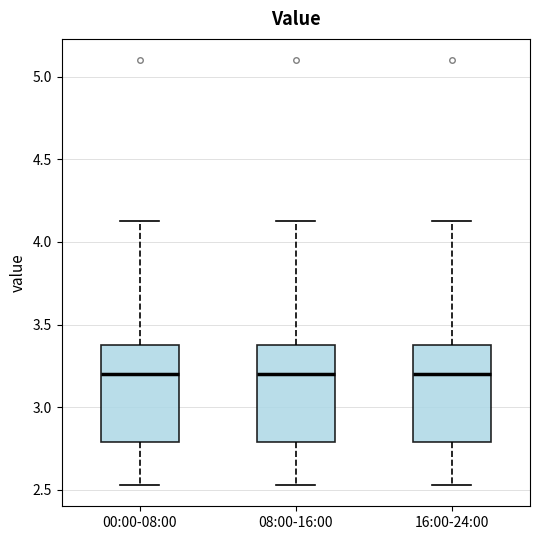

Reading left to right, transcribe this box plot: for each box, give where its median line is, the range the box spans, and where its two whiskers end, as read against the y-axis. The values are not printed on the chart, so give them approximately, as read against the axis.

00:00-08:00: median 3.20, box 2.80 to 3.40, whiskers 2.55 to 4.15
08:00-16:00: median 3.20, box 2.80 to 3.40, whiskers 2.55 to 4.15
16:00-24:00: median 3.20, box 2.80 to 3.40, whiskers 2.55 to 4.15